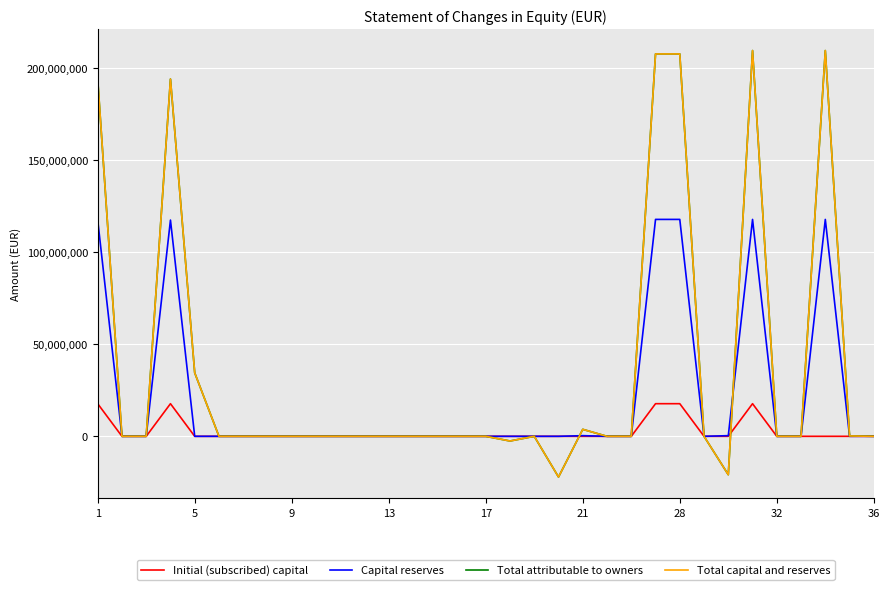

Does the chart have visible grid lines?

Yes